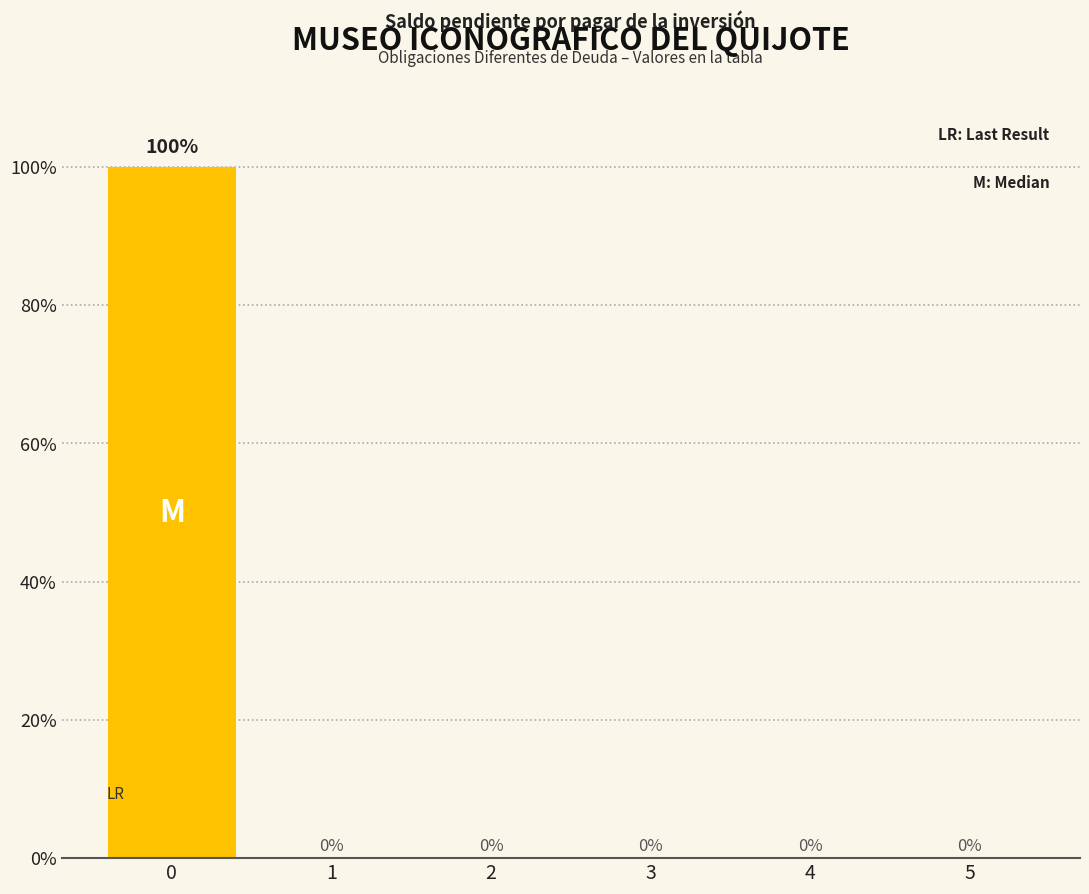

Reading left to right, list all the values displayed in this chart.

0=100	1=0	2=0	3=0	4=0	5=0